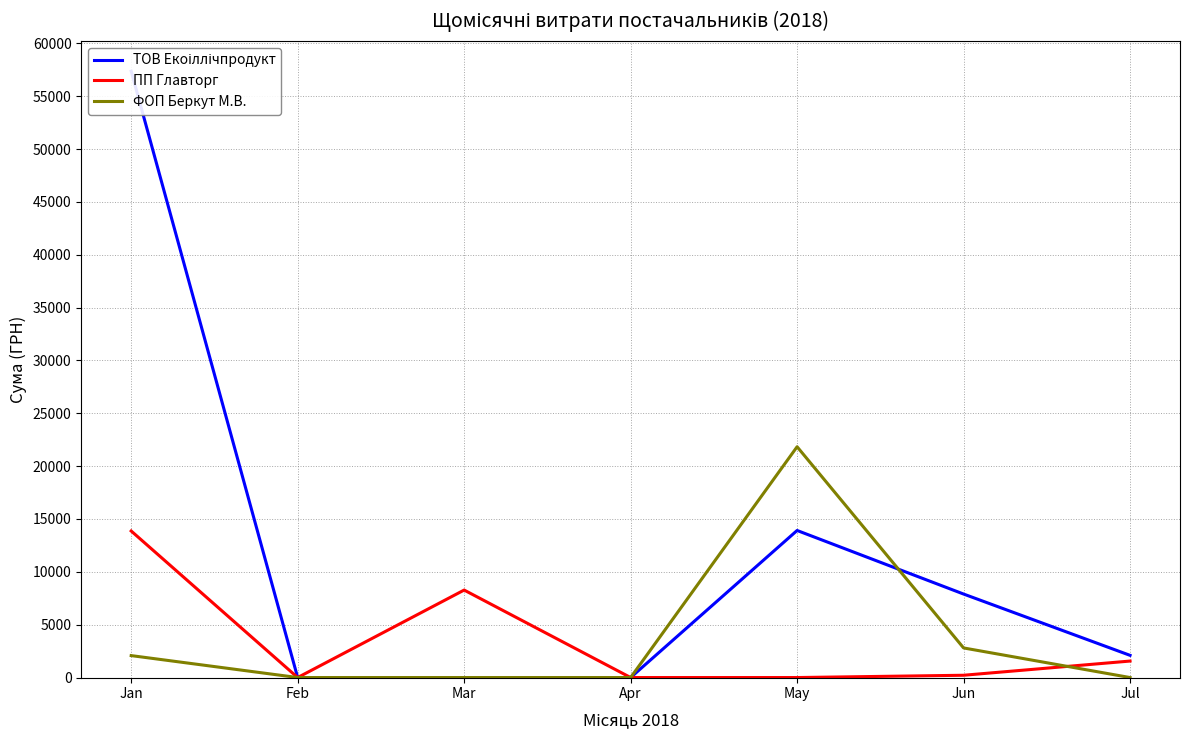

At which category is the sum across all series the highest?

Jan